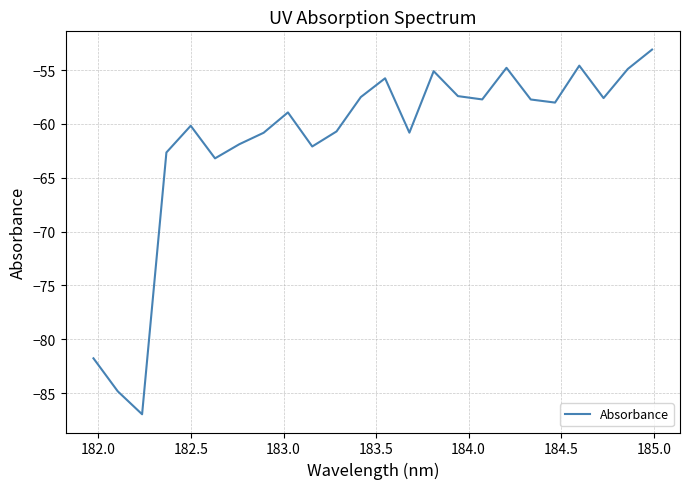

What is the average value?

-61.6